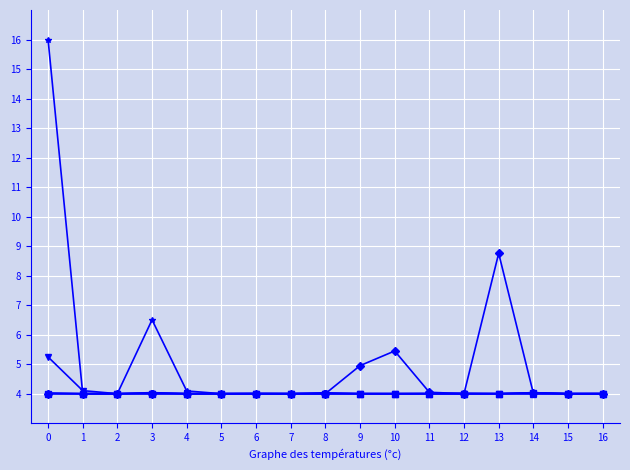

What is the smallest value displayed?

4.0